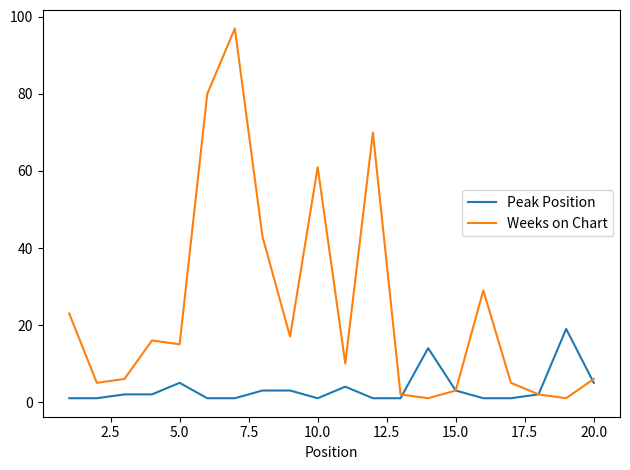

Which series has the largest total across all categories?

Weeks on Chart